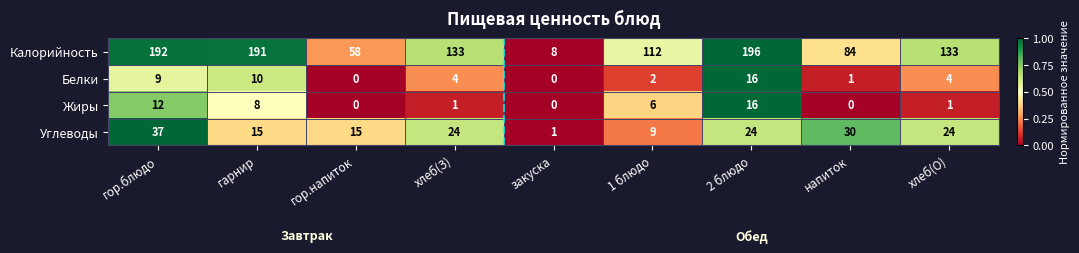

What is the maximum value shown in the chart?

196